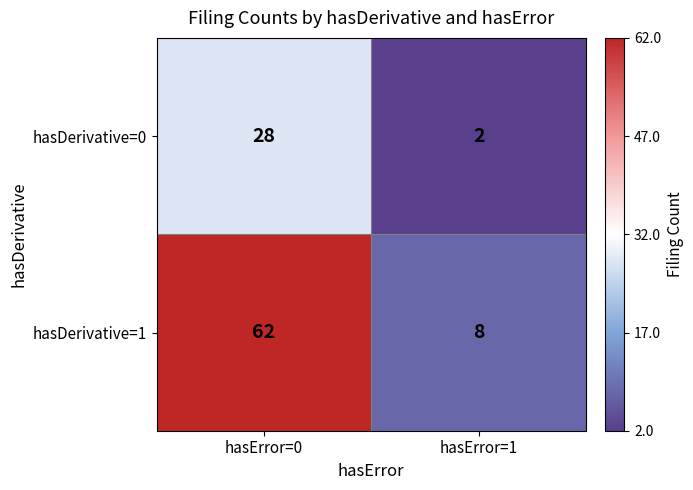

Which series has the widest spread of values?

hasDerivative=1